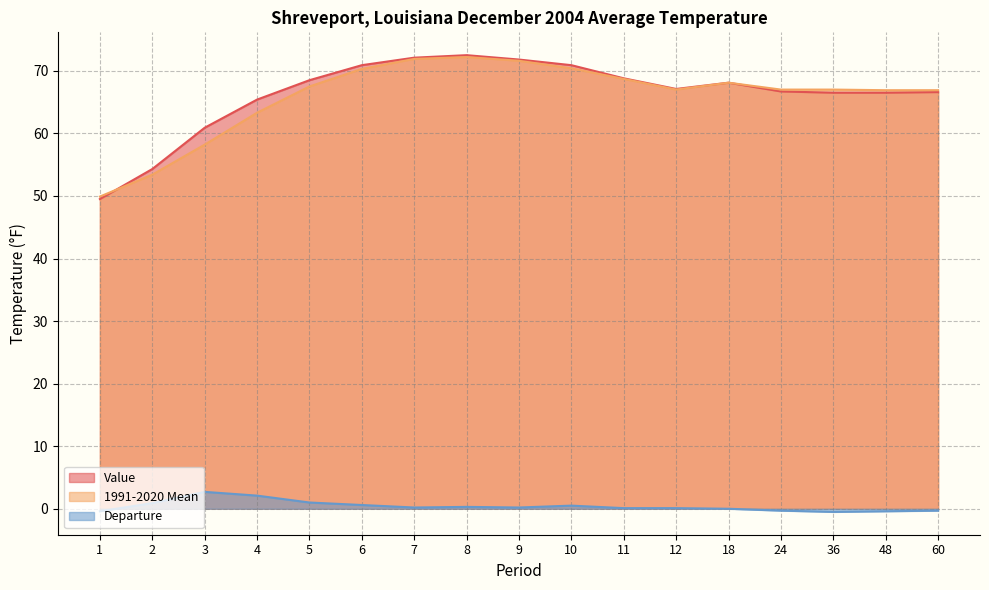

True or false: Departure and 1991-2020 Mean cross at least once.

False